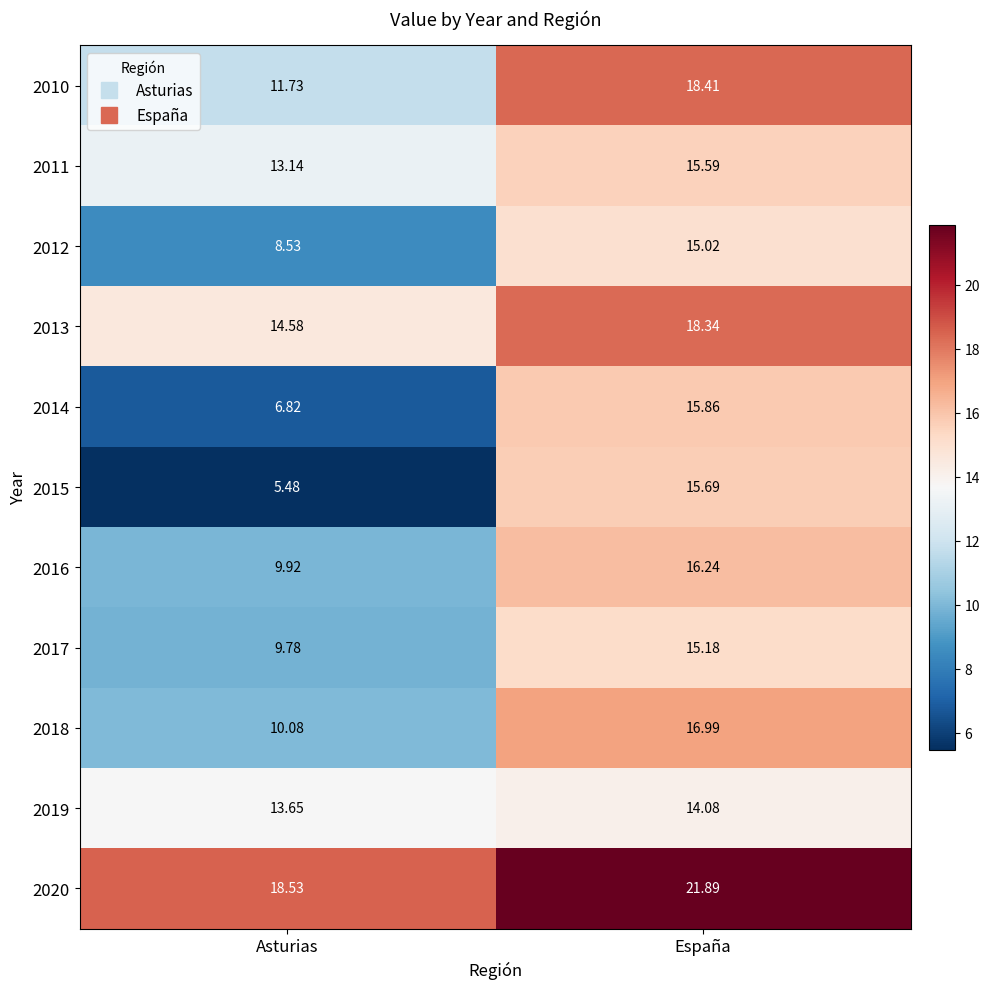

At which category does the chart reach its minimum across all series?

Asturias